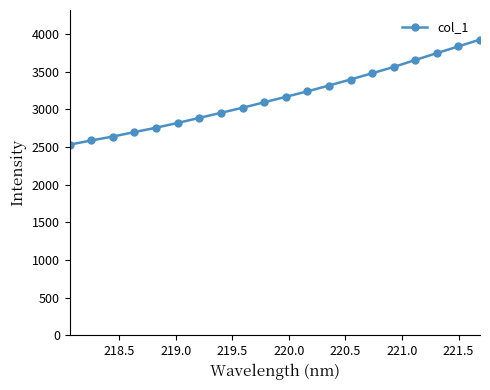

What is the value of the 19th point from the left?

3833.8